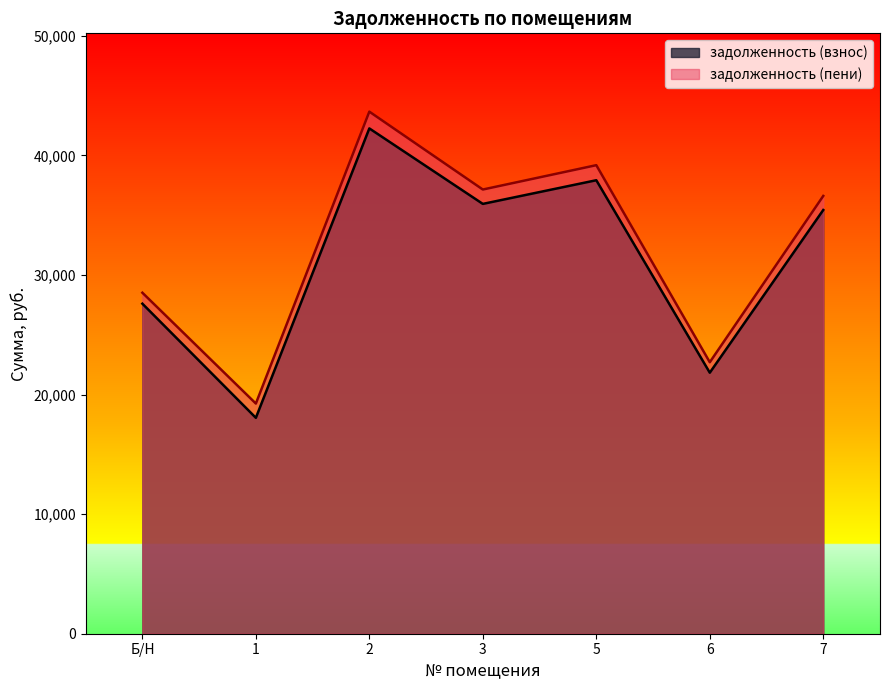

What is the approximate value of задолженность (пени) at 6?

22702.0